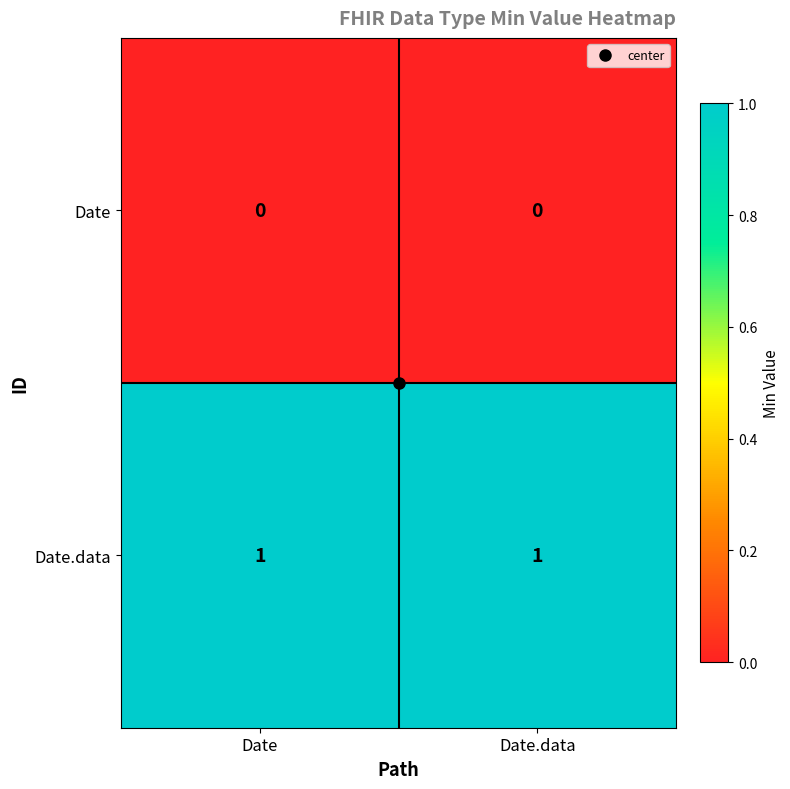

Which series has the largest total across all categories?

Date.data